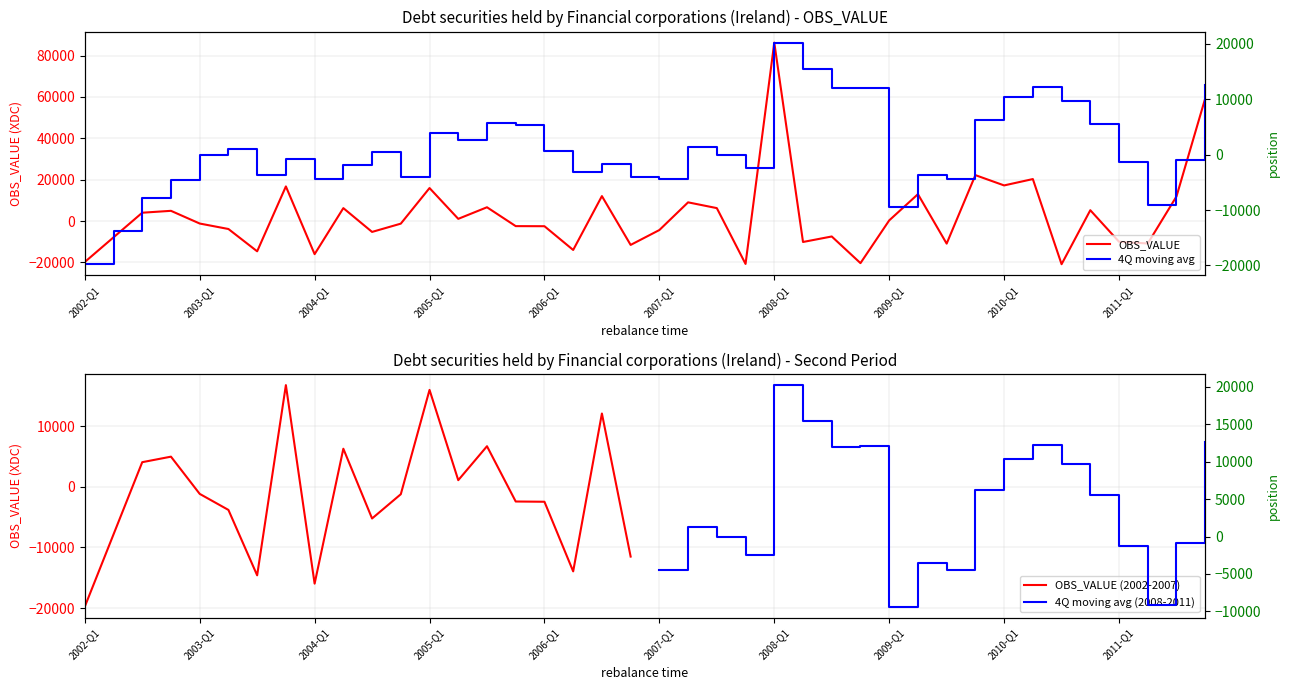

The chart shows a value of -10765 at 2008-Q3. True or false?

False